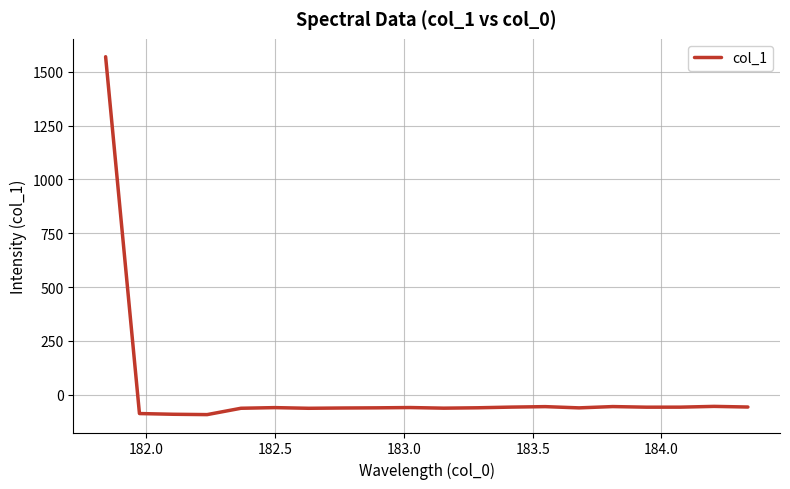

What is the minimum value shown in the chart?

-91.8